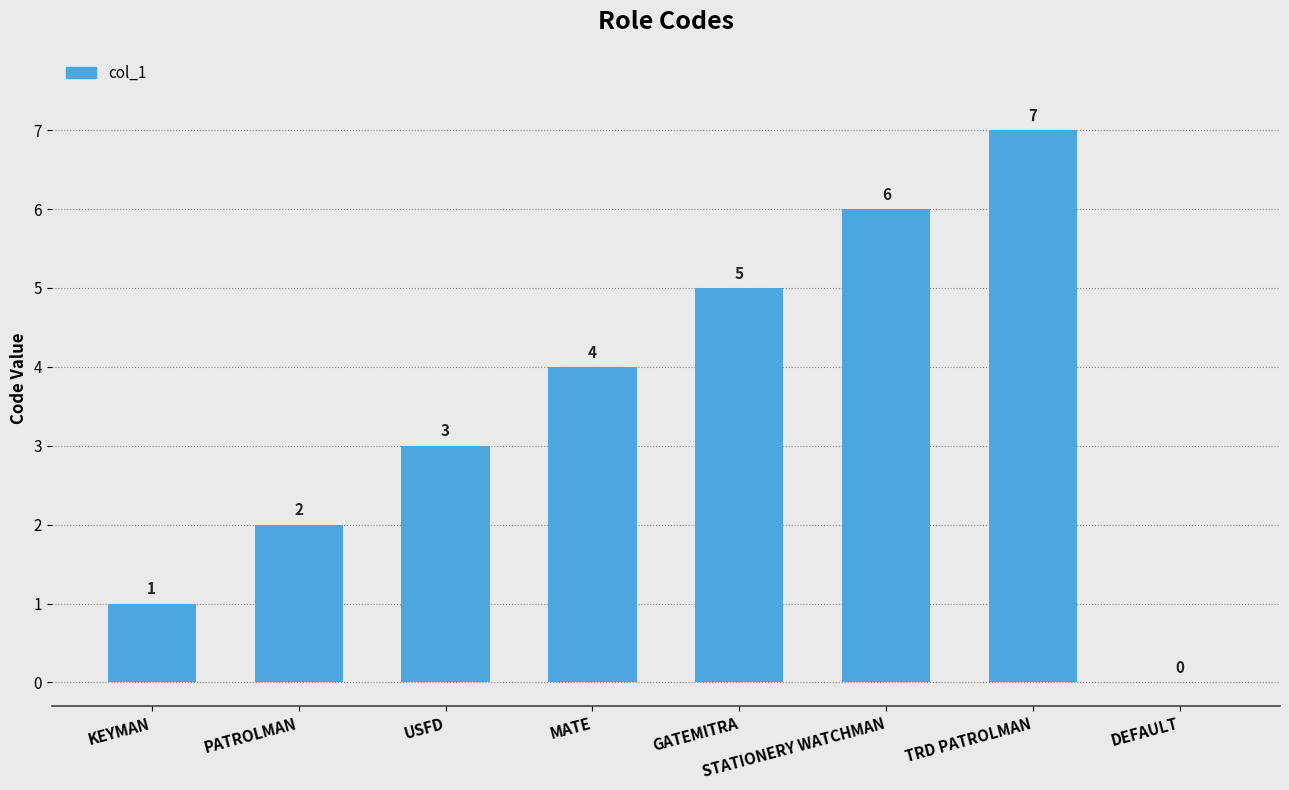

What is the sum of all values?

28